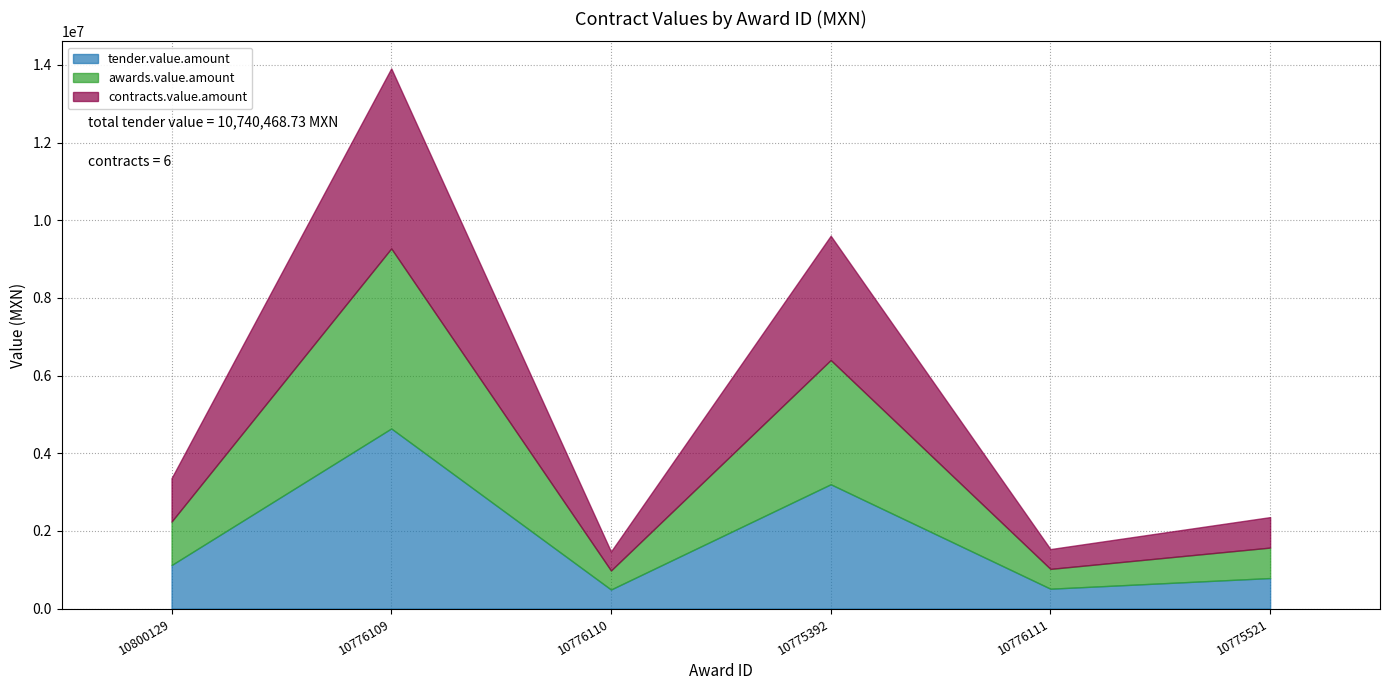

Which series has the widest spread of values?

tender.value.amount